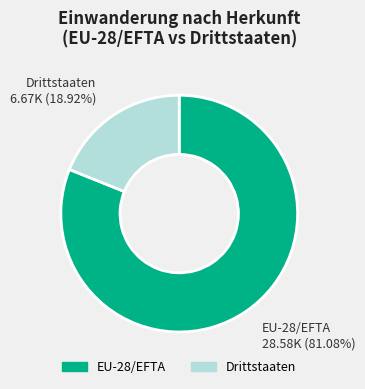

The EU-28/EFTA slice represents 94% of the pie. True or false?

False